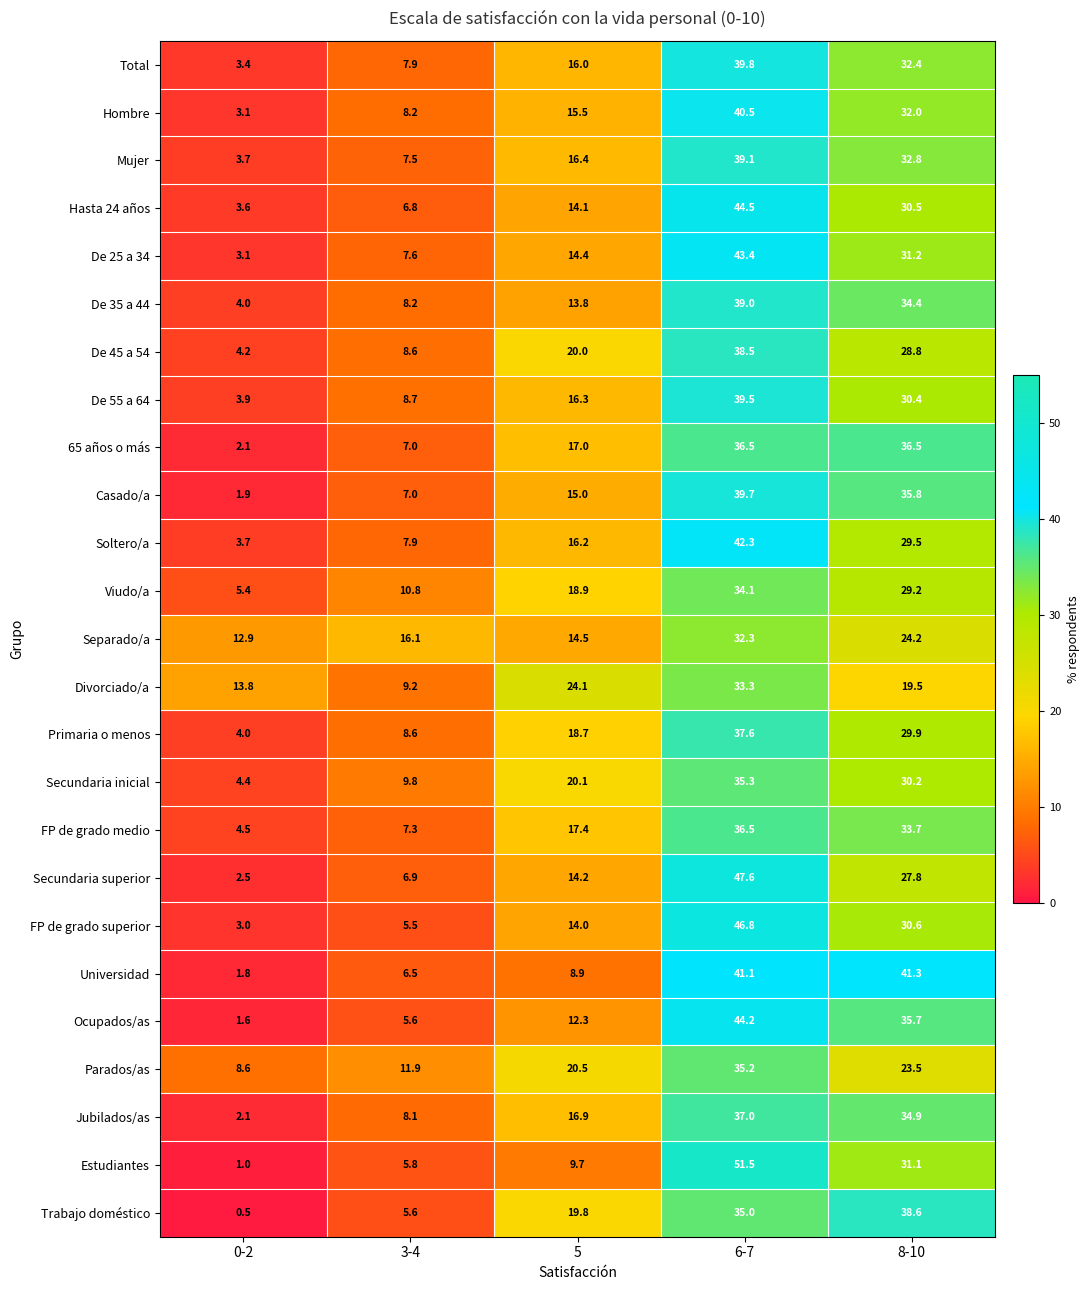

Which series has the largest range (max minus min)?

Estudiantes